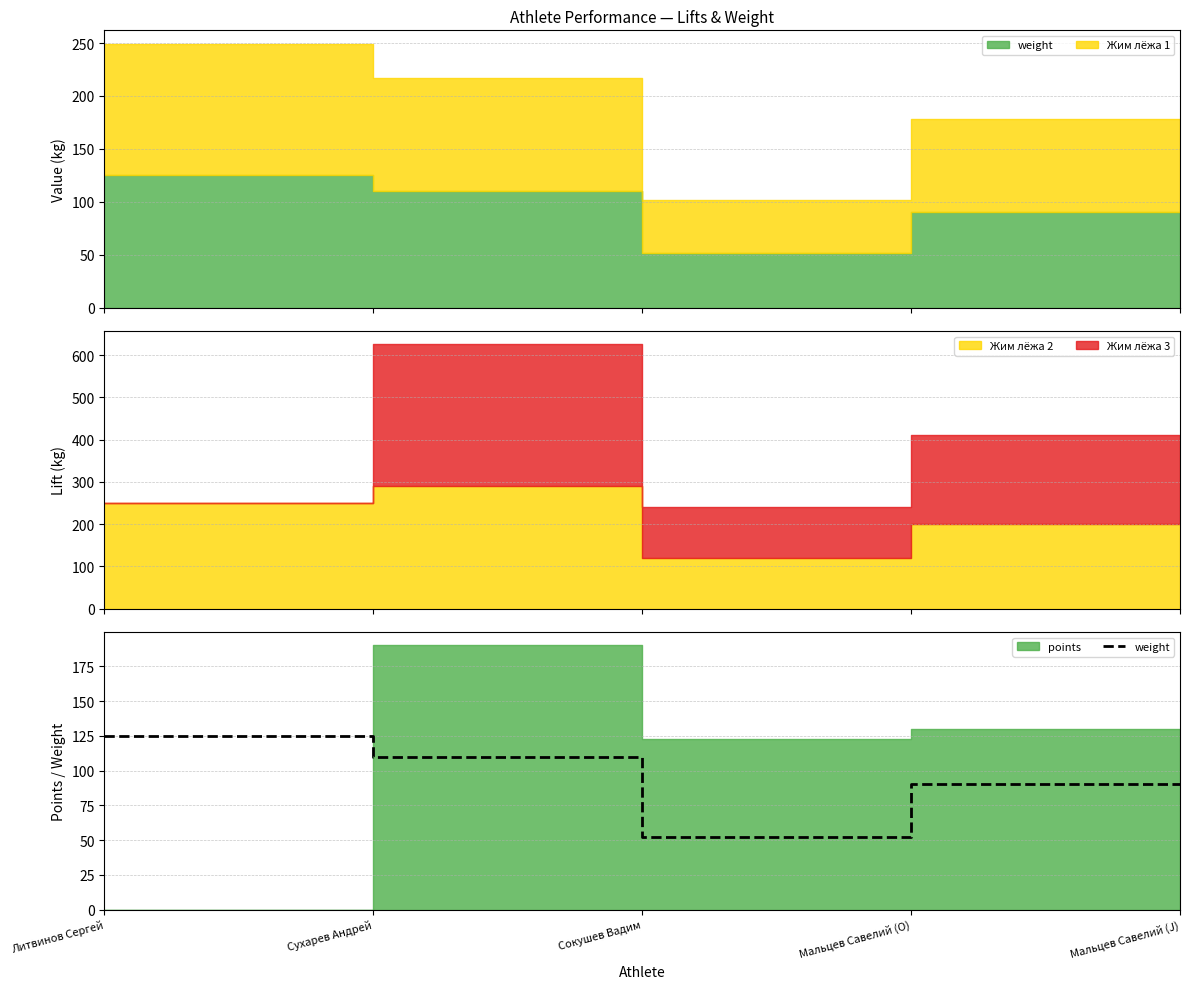

Where is the data nearest to the value 88?

Мальцев Савелий (O)